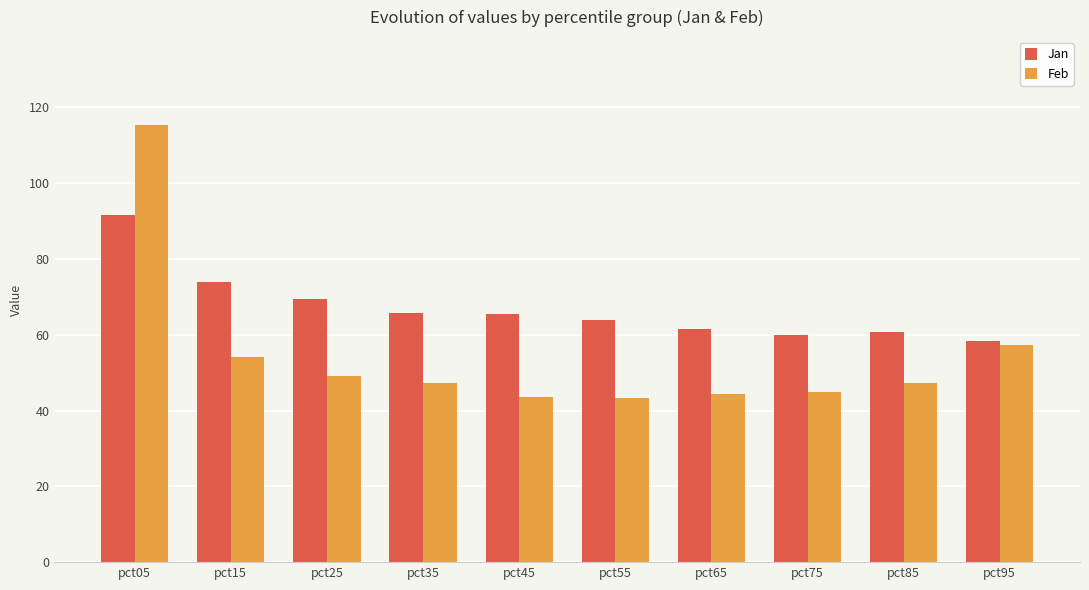

At which label does Feb first exceed 47?

pct05